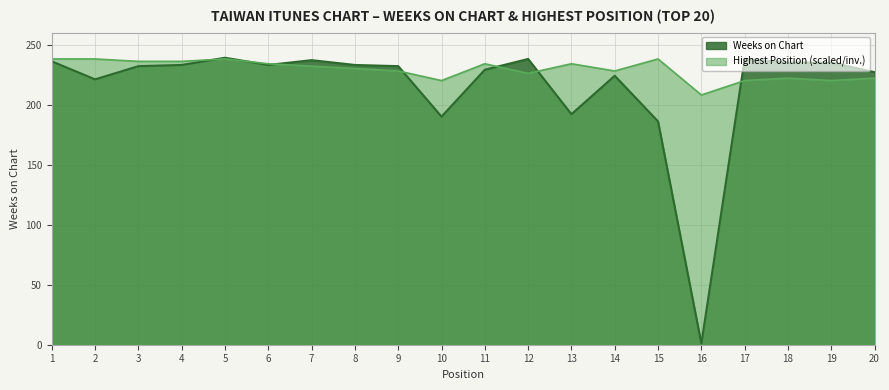

What is the value of the Posicion mas alta point at the 16th from the left?

208